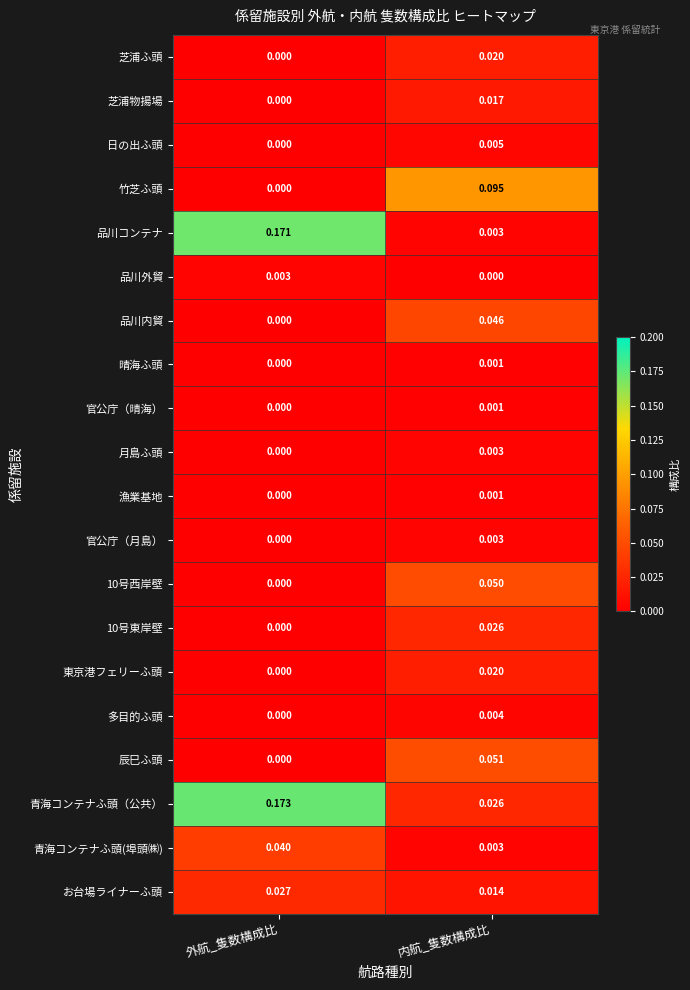

At which category is the sum across all series the highest?

外航_隻数構成比